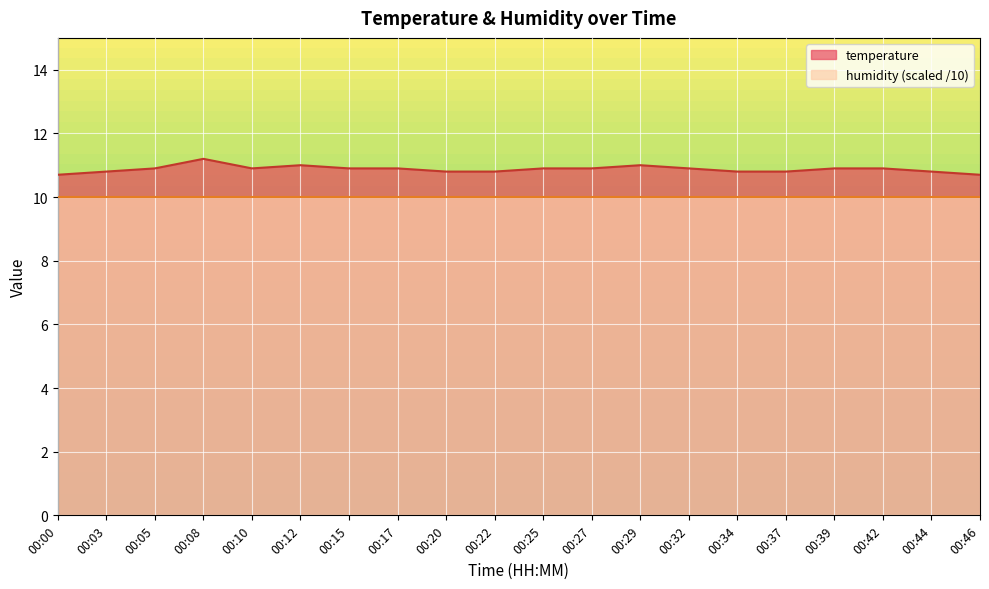

What is the value of the 4th point from the left?

11.2